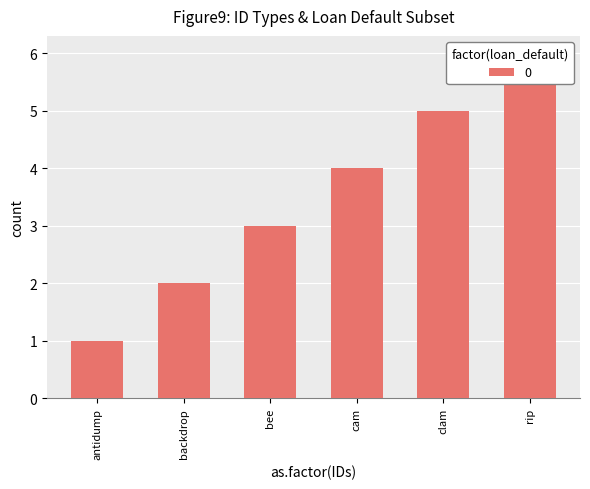

Which has a higher value, antidump or rip?

rip